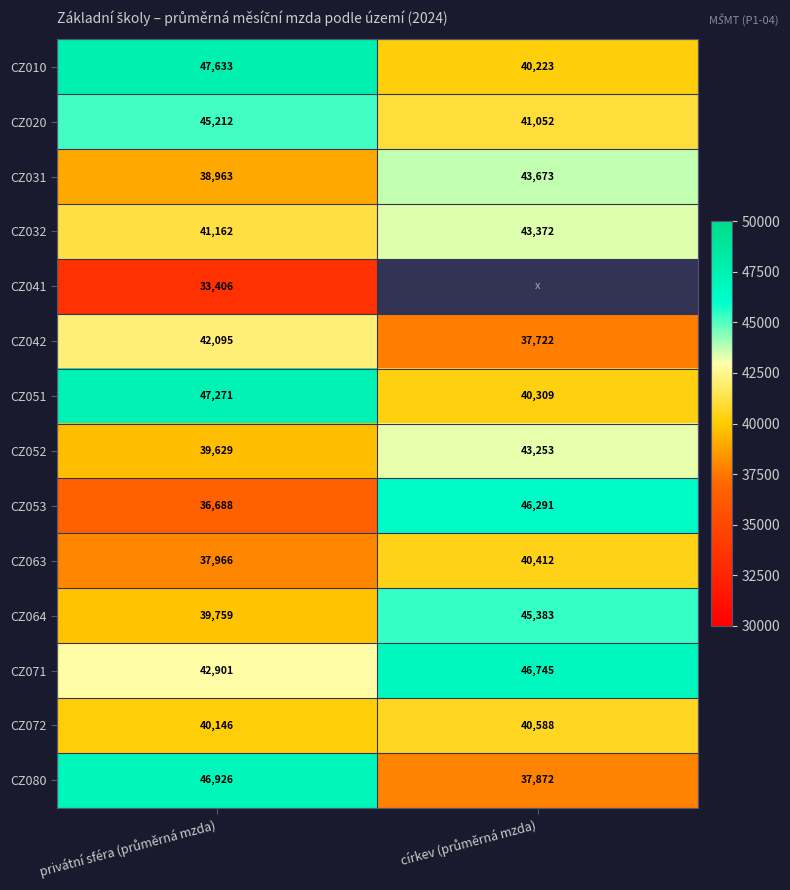

What is the total value across all series at privátní sféra (průměrná mzda)?

579758.1